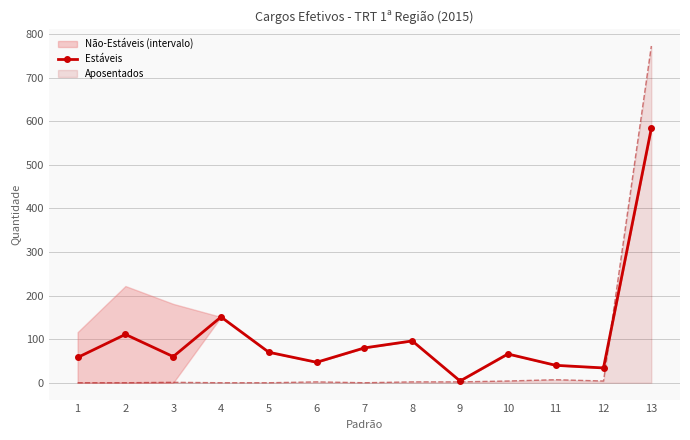

What is the difference between the second highest and second lowest values?

117